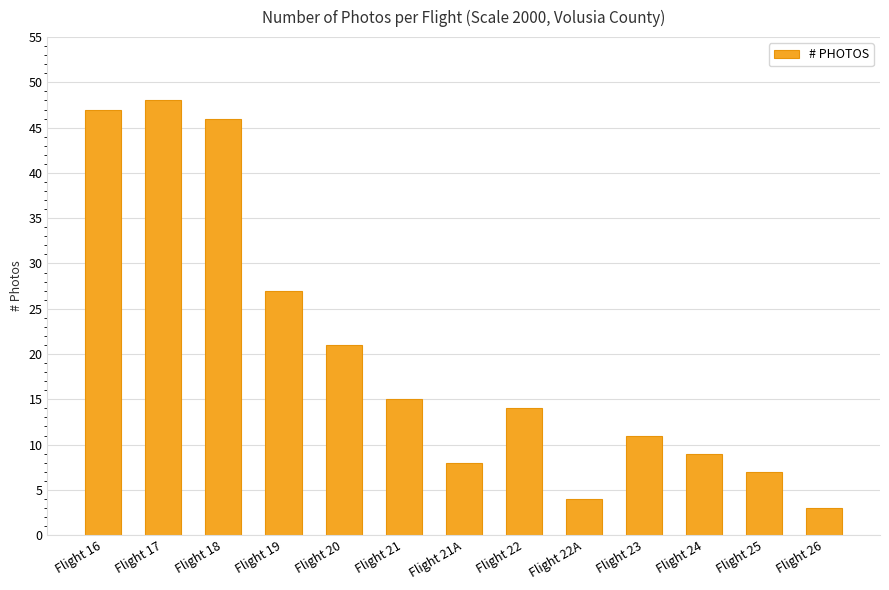

The value at Flight 22A is 4. True or false?

True